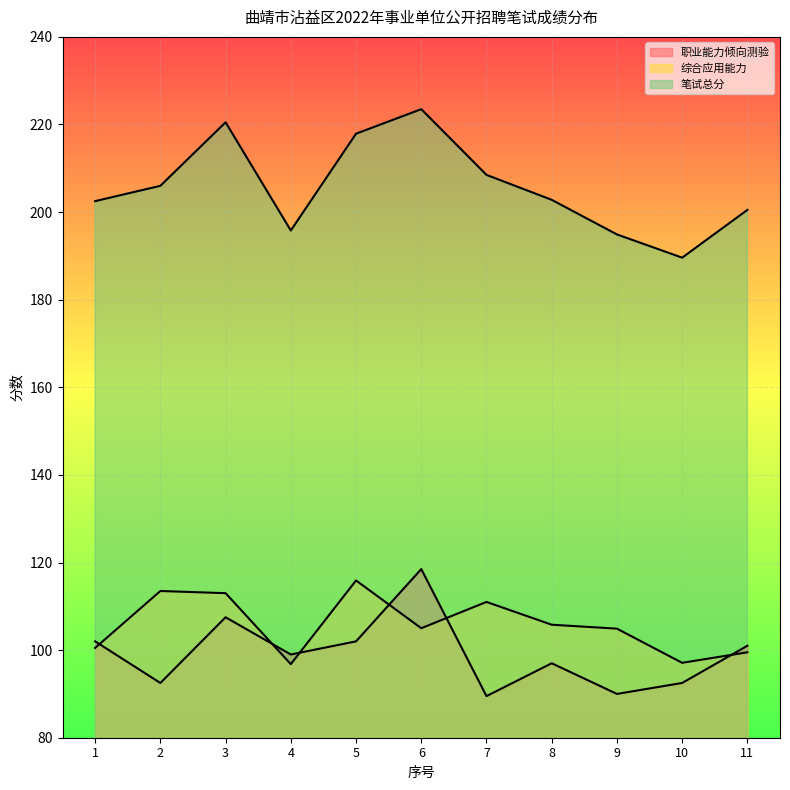

Reading left to right, what are all the values shown in this chart?

职业能力倾向测验: 102.0	92.5	107.5	99.0	102.0	118.5	89.5	97.0	90.0	92.5	101.0
综合应用能力: 100.5	113.5	113.0	96.8	115.9	105.0	111.0	105.8	104.9	97.1	99.5
笔试总分: 202.5	206.0	220.5	195.8	217.9	223.5	208.5	202.8	194.9	189.6	200.5